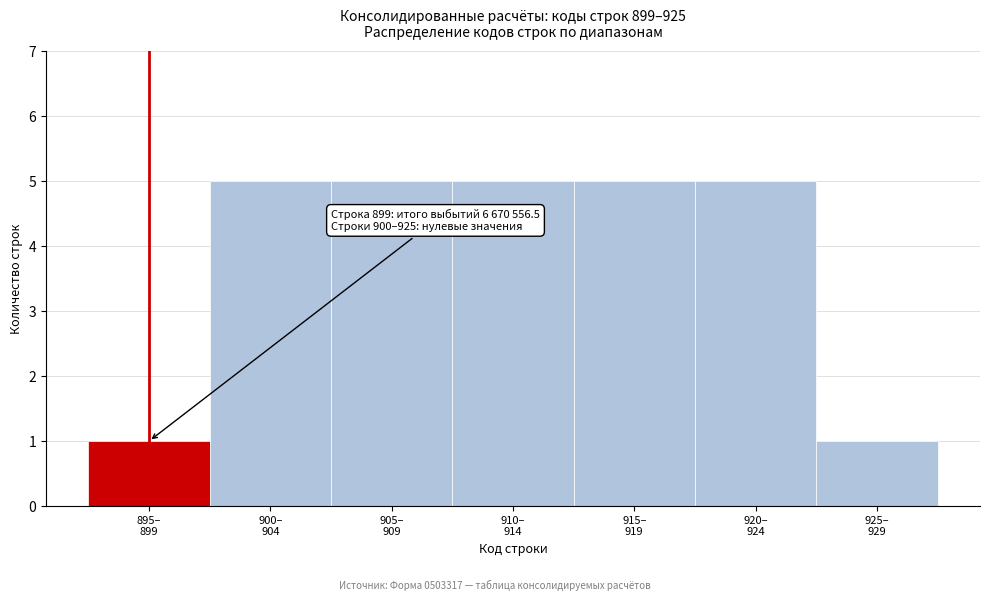

Reading left to right, what are all the values shown in this chart?

1	5	5	5	5	5	1